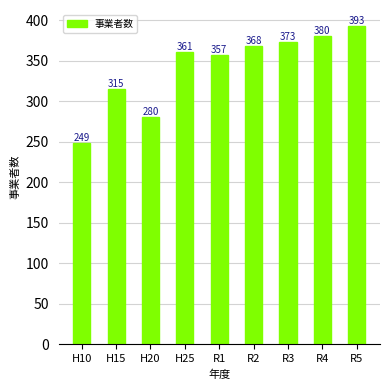

Which label corresponds to the smallest value in the chart?

H10